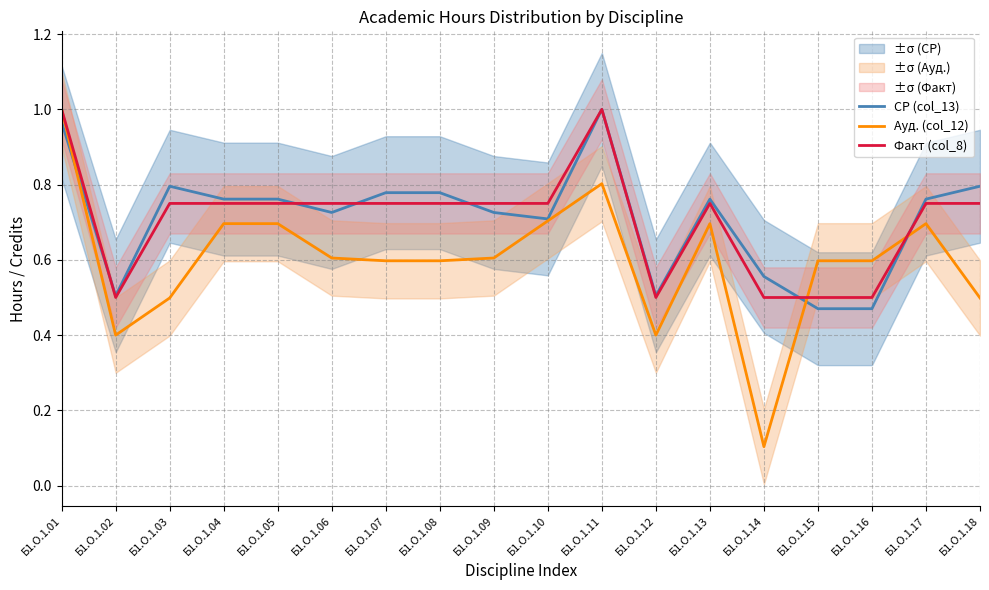

What are all the series names shown in the legend?

СР (col_13), Ауд. (col_12), Факт (col_8)